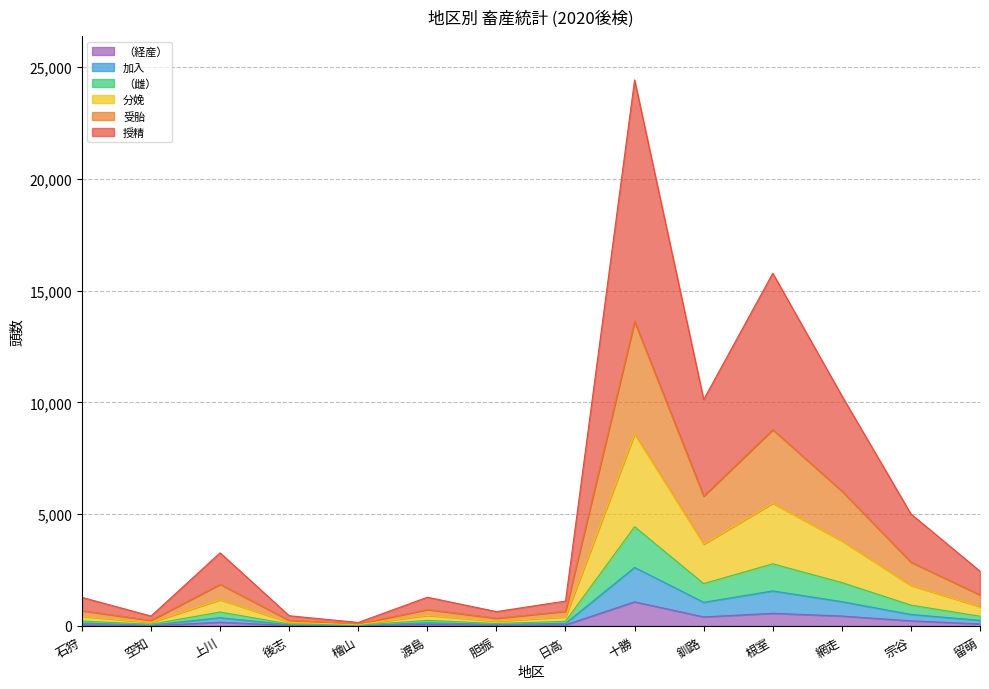

Reading left to right, extract all data points from this chart.

授精: 1279	443	3272	457	157	1286	642	1114	24429	10132	15780	10300	5012	2450
受胎: 683	250	1864	251	94	736	348	657	13619	5811	8783	6035	2855	1391
分娩: 427	158	1175	163	60	472	216	406	8587	3662	5488	3808	1815	866
（雌）: 220	77	623	88	31	252	110	210	4441	1895	2780	1943	933	436
加入: 128	37	371	53	17	141	69	116	2618	1059	1568	1088	515	252
（経産）: 51	10	169	22	5	70	29	48	1080	406	566	445	230	94